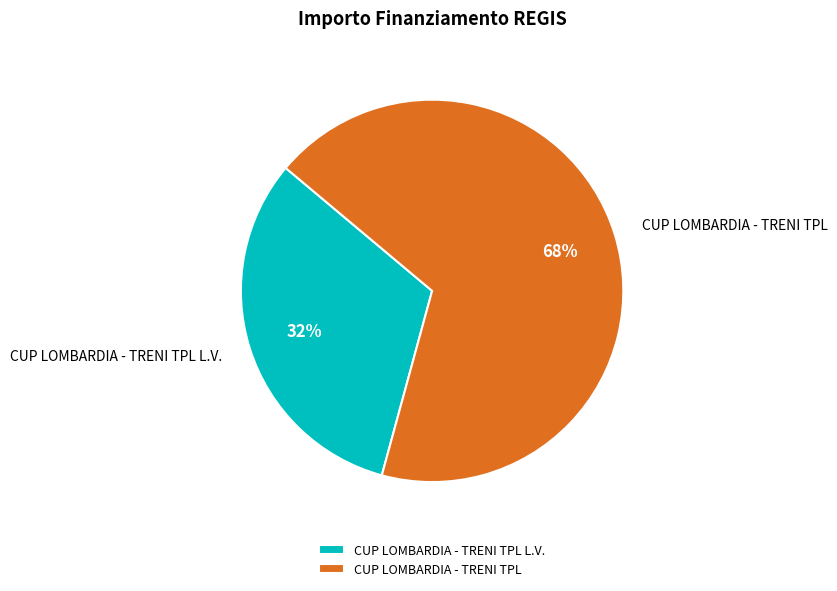

Is it true that CUP LOMBARDIA - TRENI TPL L.V. is 32% of the pie?

True